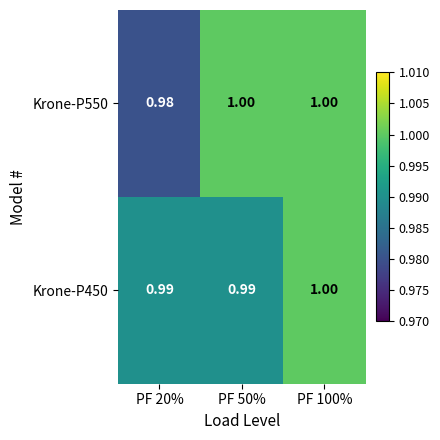

Is the value of Krone-P450 at PF 20% greater than the value of Krone-P550 at PF 100%?

No